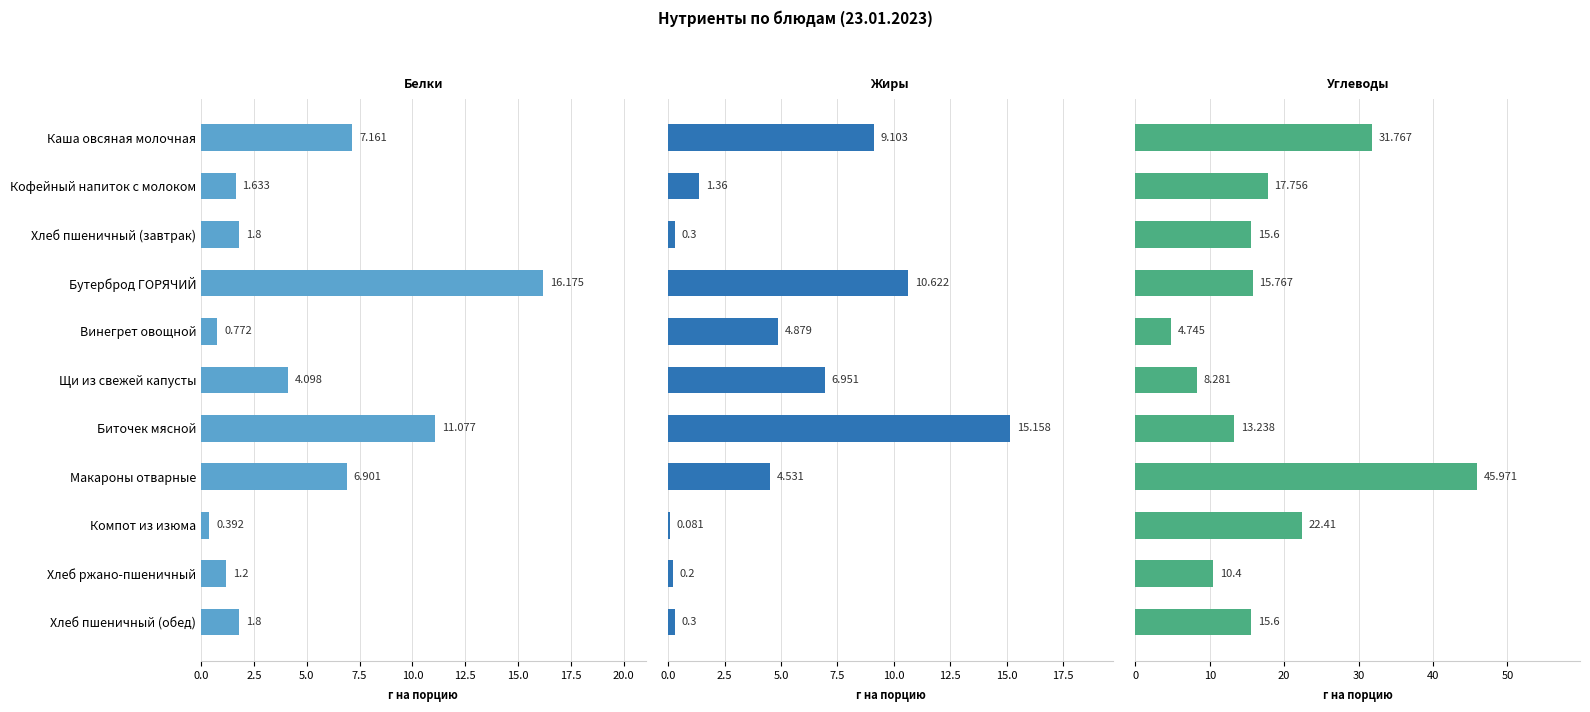

What is the smallest value displayed?

0.1